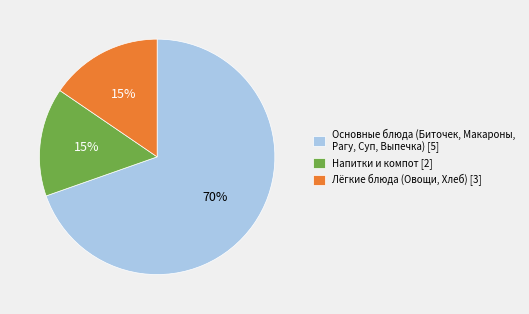

Approximately how many times larger is the value at Лёгкие блюда (Овощи, Хлеб) [3] compared to Напитки и компот [2]?

1.0